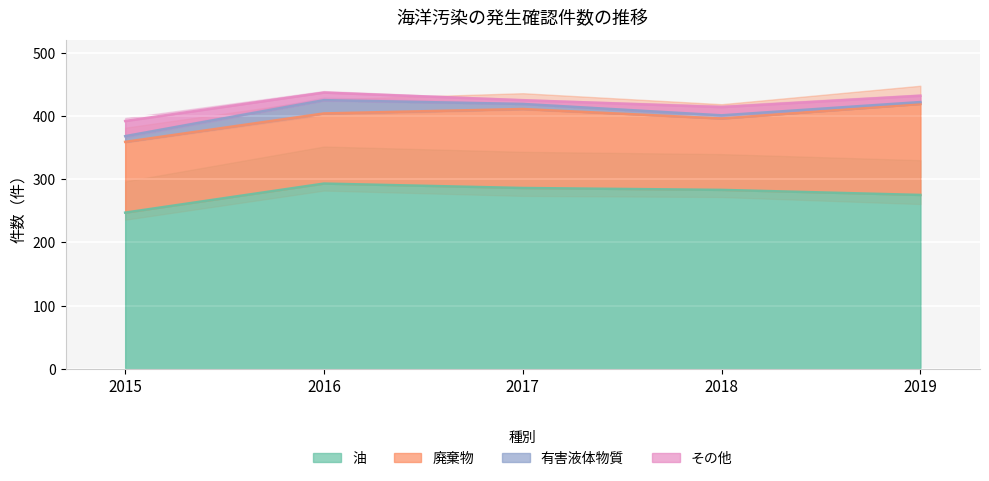

At which category does 油 reach its first local peak?

2016